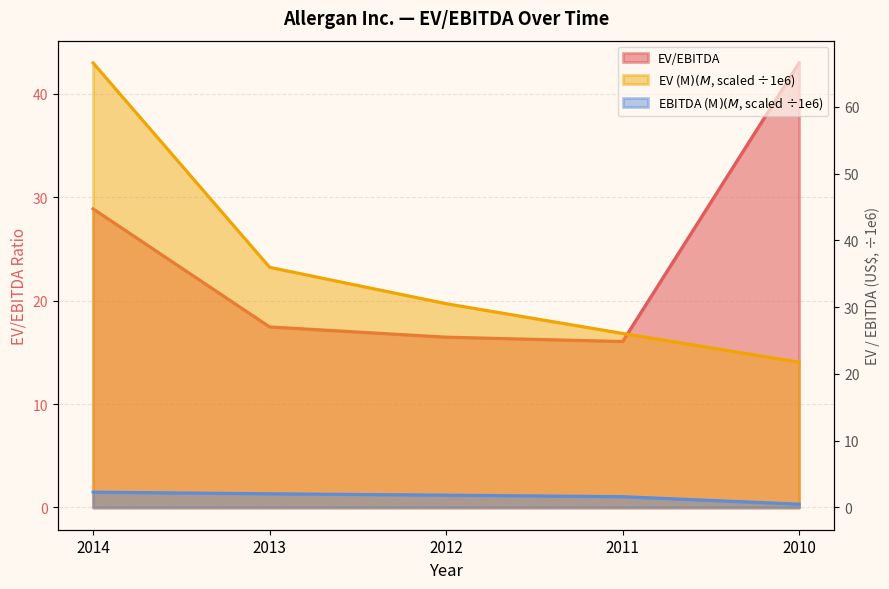

List the labels in order of EV/EBITDA value, smallest first.

2011, 2012, 2013, 2014, 2010